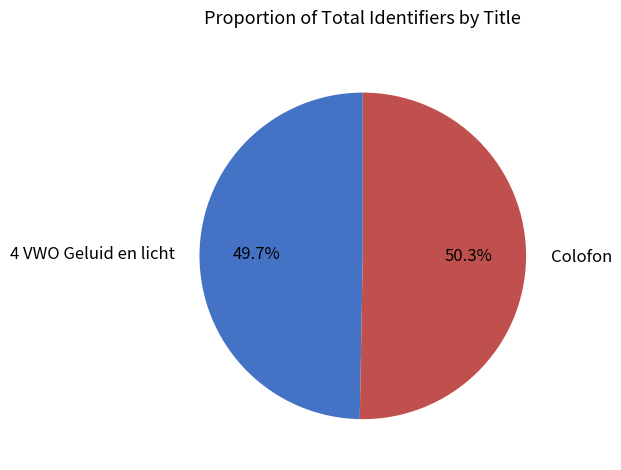

To the nearest percent, what portion does Colofon represent?

50%